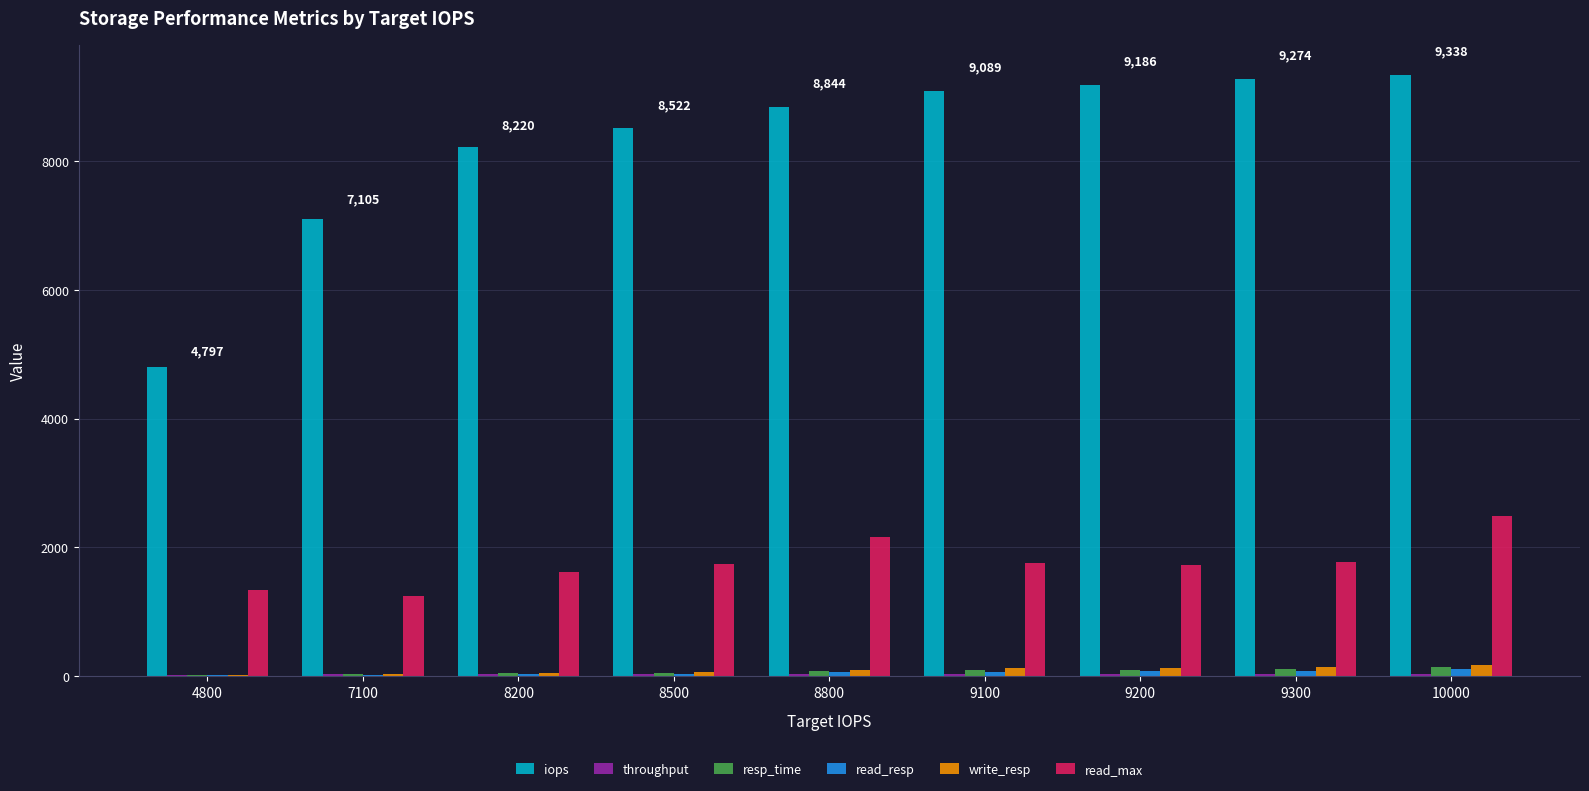

Between 8200 and 9300, which series saw the biggest shift?

iops